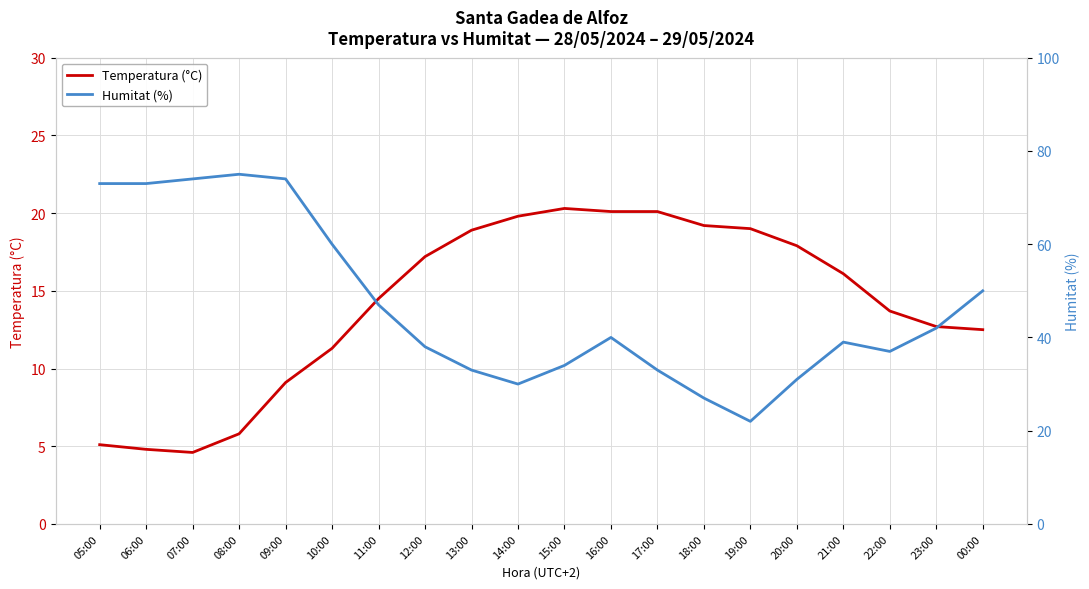

At which category does Humitat (%) reach its first local valley?

14:00